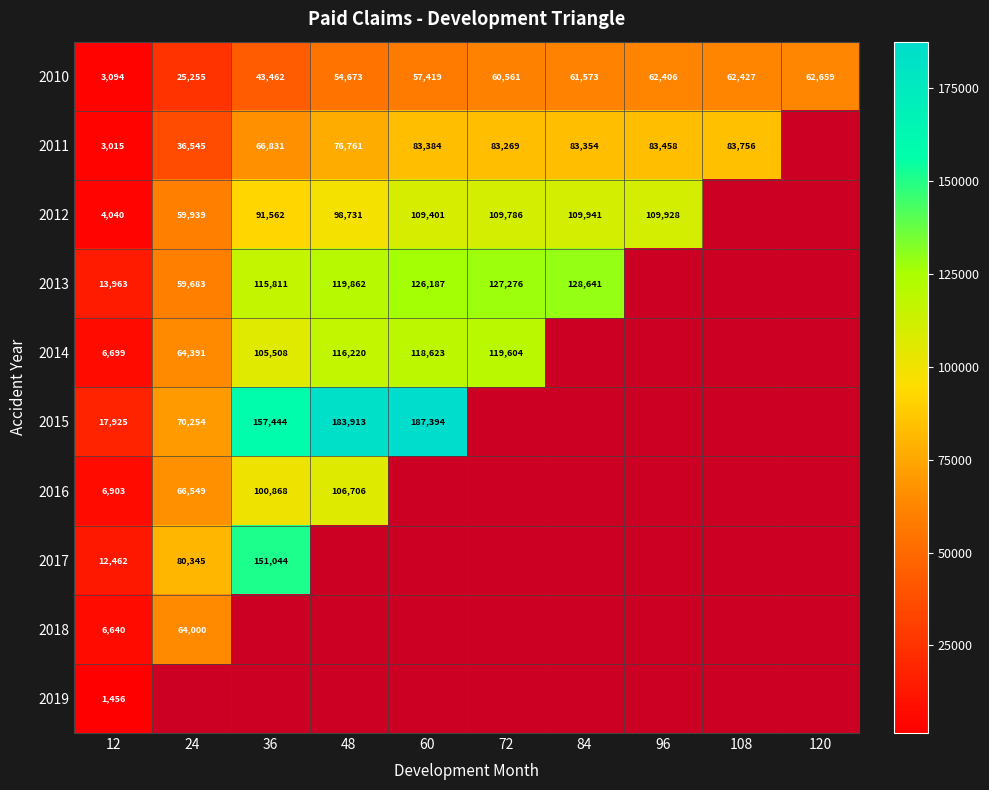

True or false: 2013 has a value of 154535 at 36.

False